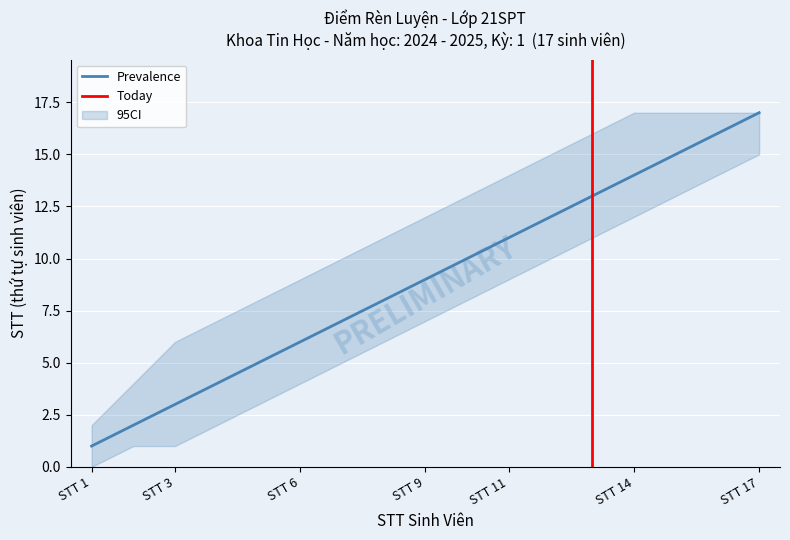

Between STT 4 and STT 11, which series saw the biggest shift?

Prevalence